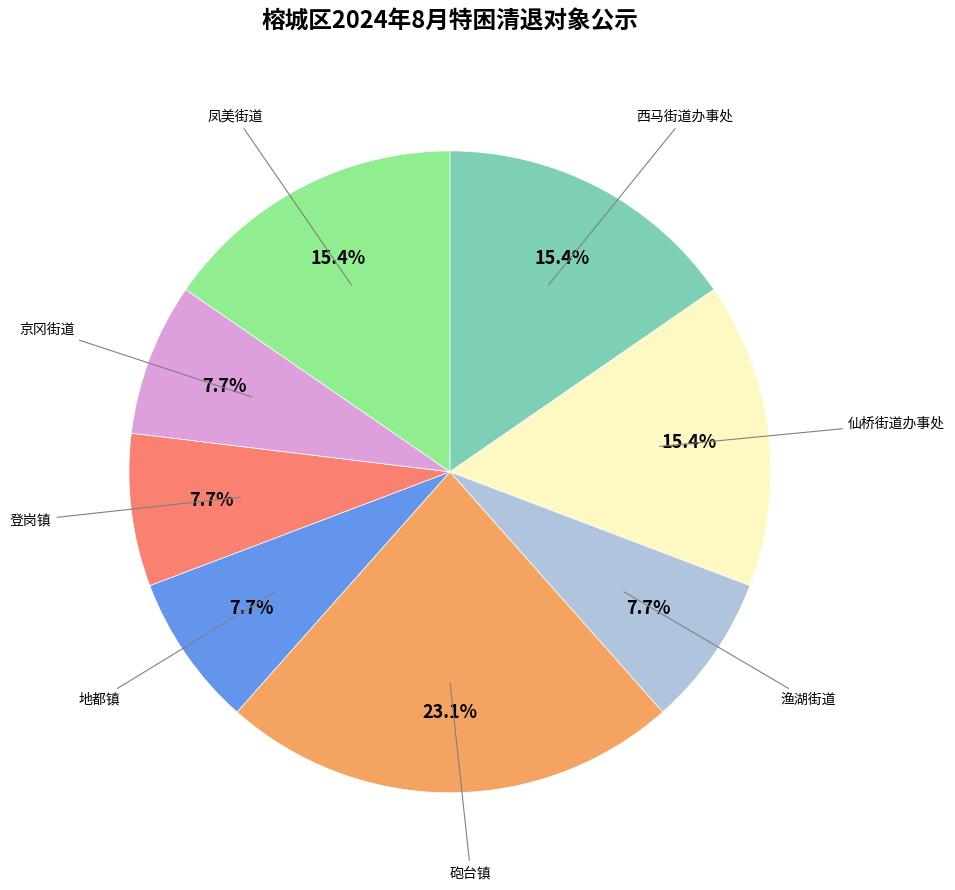

How many slices are in this pie chart?

8